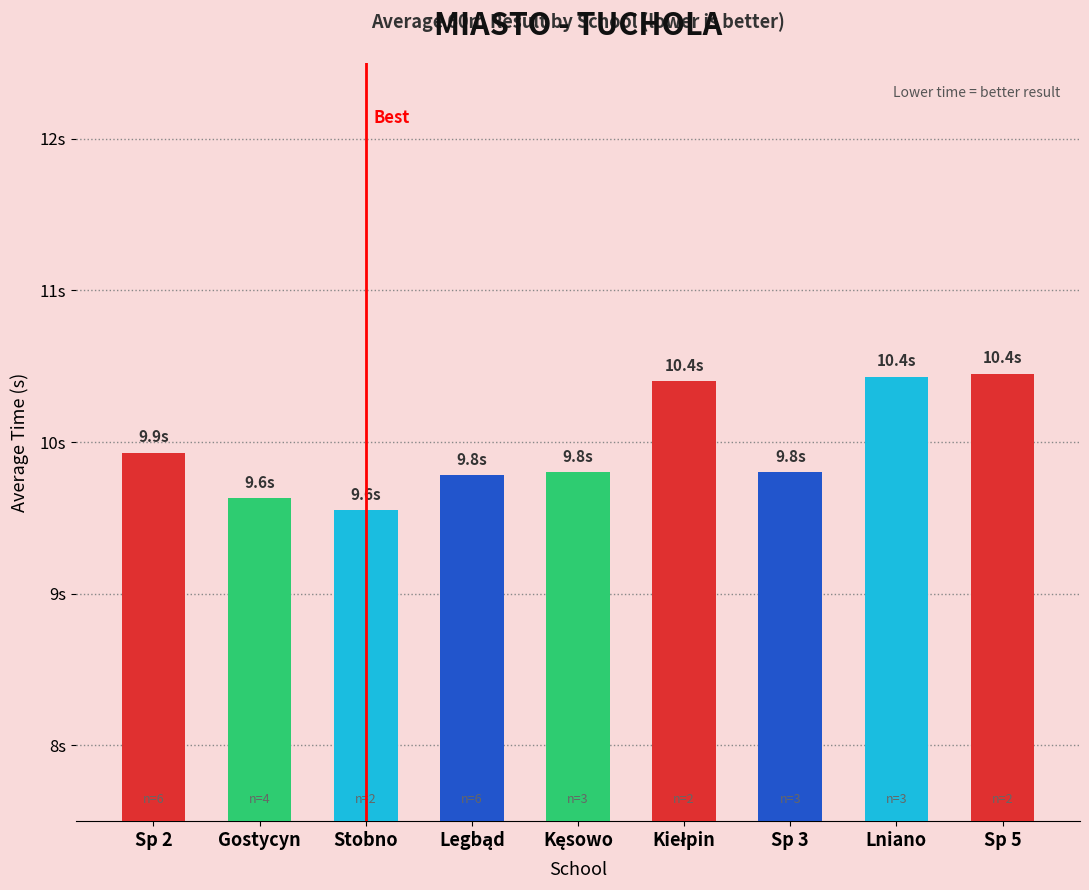

Are the bars horizontal?

No